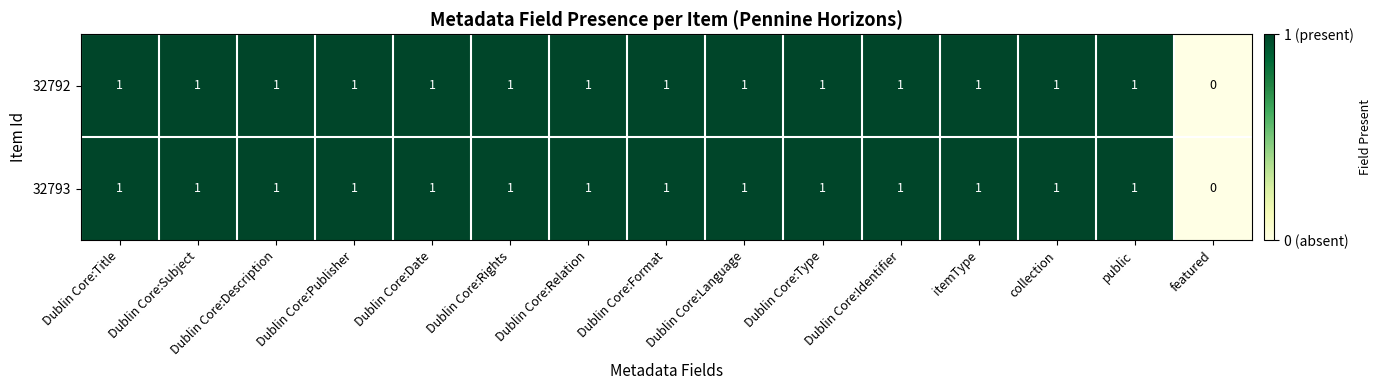

The 32792 series shows 0 at Dublin Core:Relation. True or false?

False